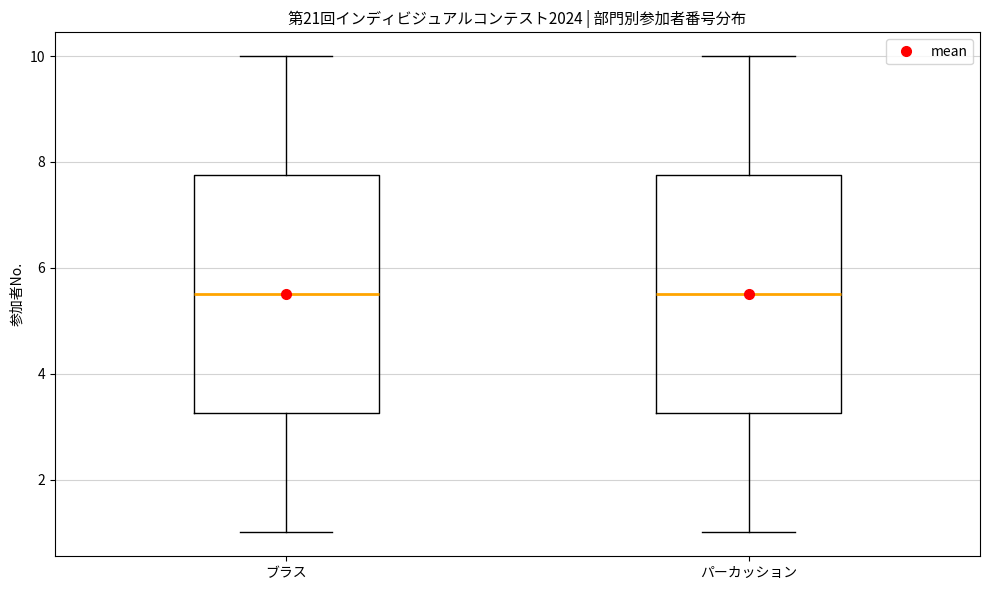

Reading left to right, transcribe this box plot: for each box, give where its median line is, the range the box spans, and where its two whiskers end, as read against the y-axis. The values are not printed on the chart, so give them approximately, as read against the axis.

ブラス: median 5.6, box 3.2 to 7.8, whiskers 1.0 to 10.0
パーカッション: median 5.6, box 3.2 to 7.8, whiskers 1.0 to 10.0